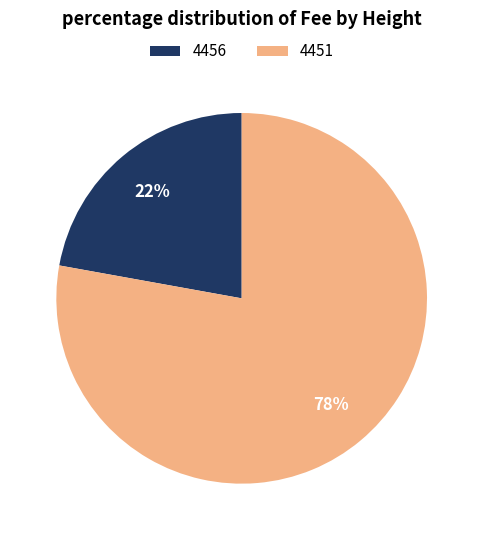

Approximately how many times larger is the value at 4456 compared to 4451?

0.3